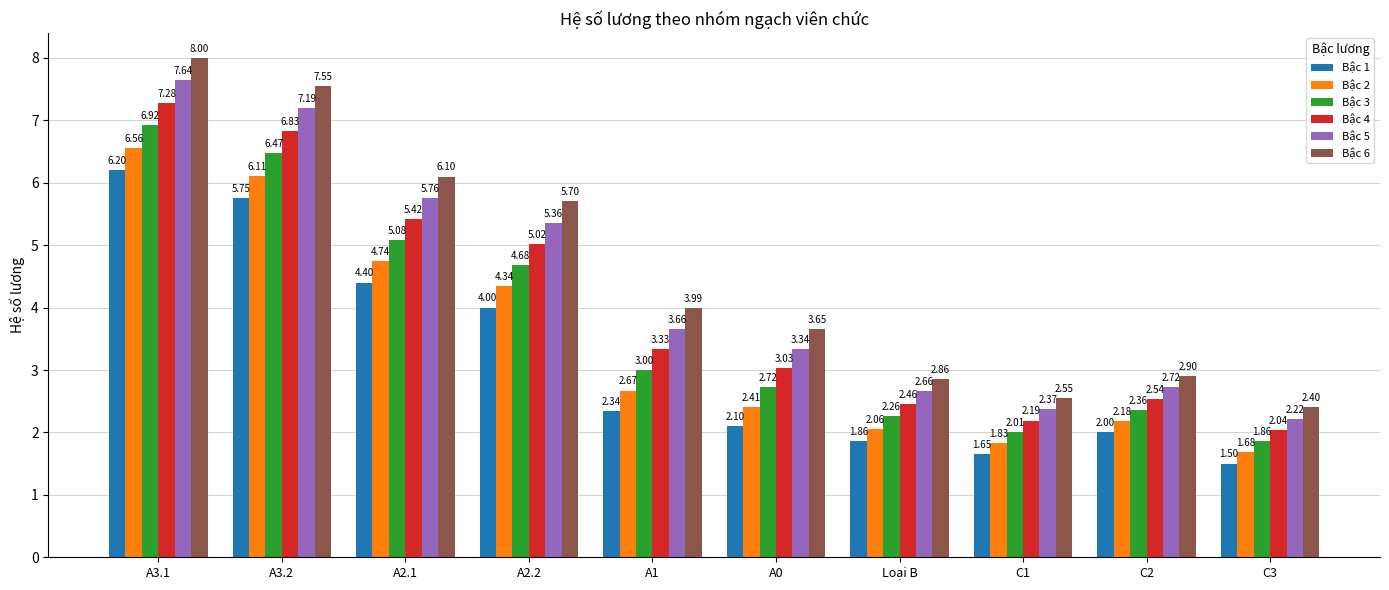

Which series has the widest spread of values?

Bậc 6